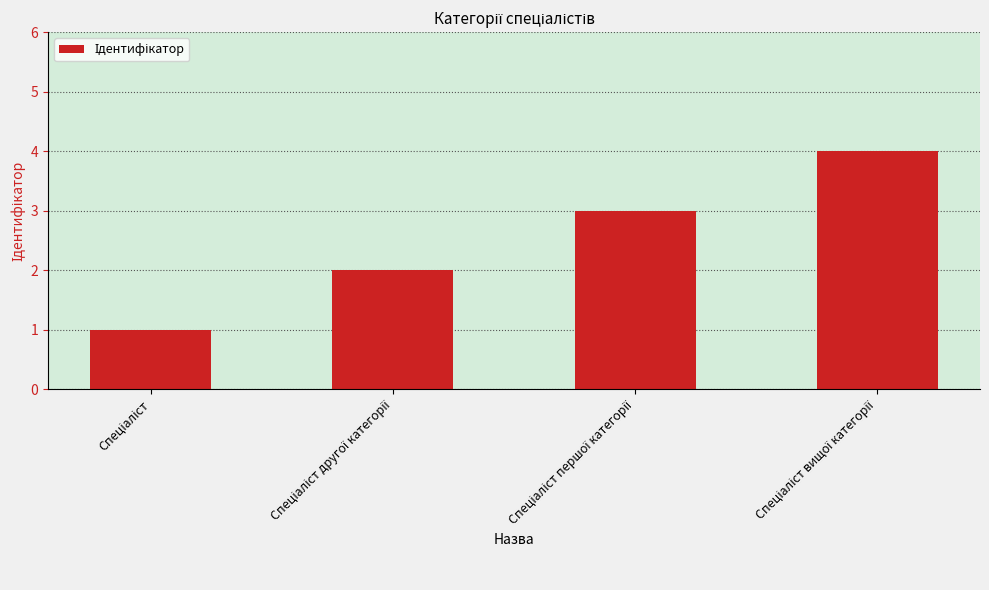

What is the value of the 1st bar from the left?

1